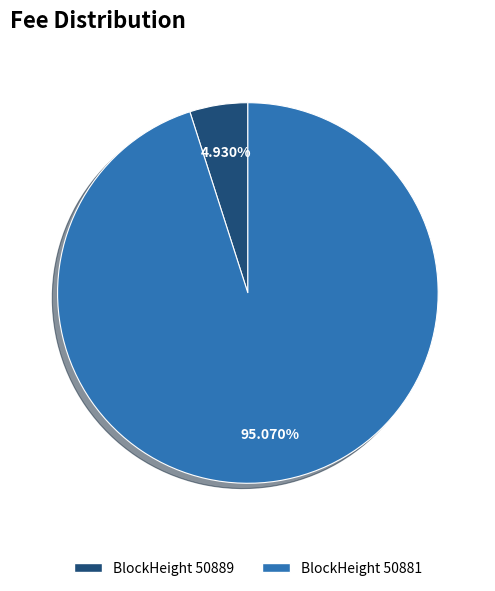

Does any single category account for the majority?

Yes